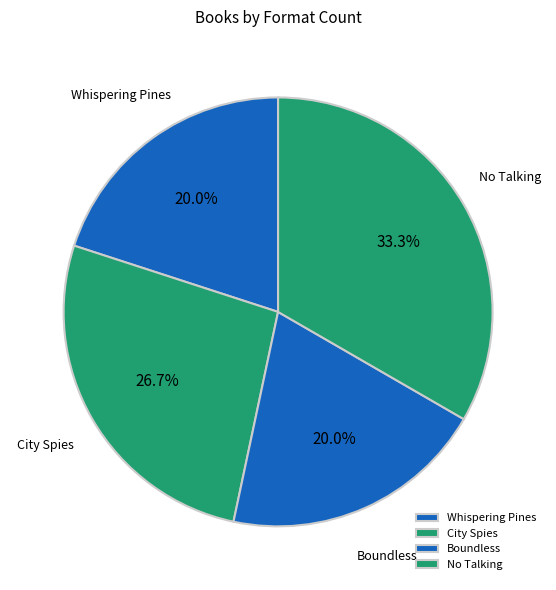

The No Talking slice represents 42% of the pie. True or false?

False